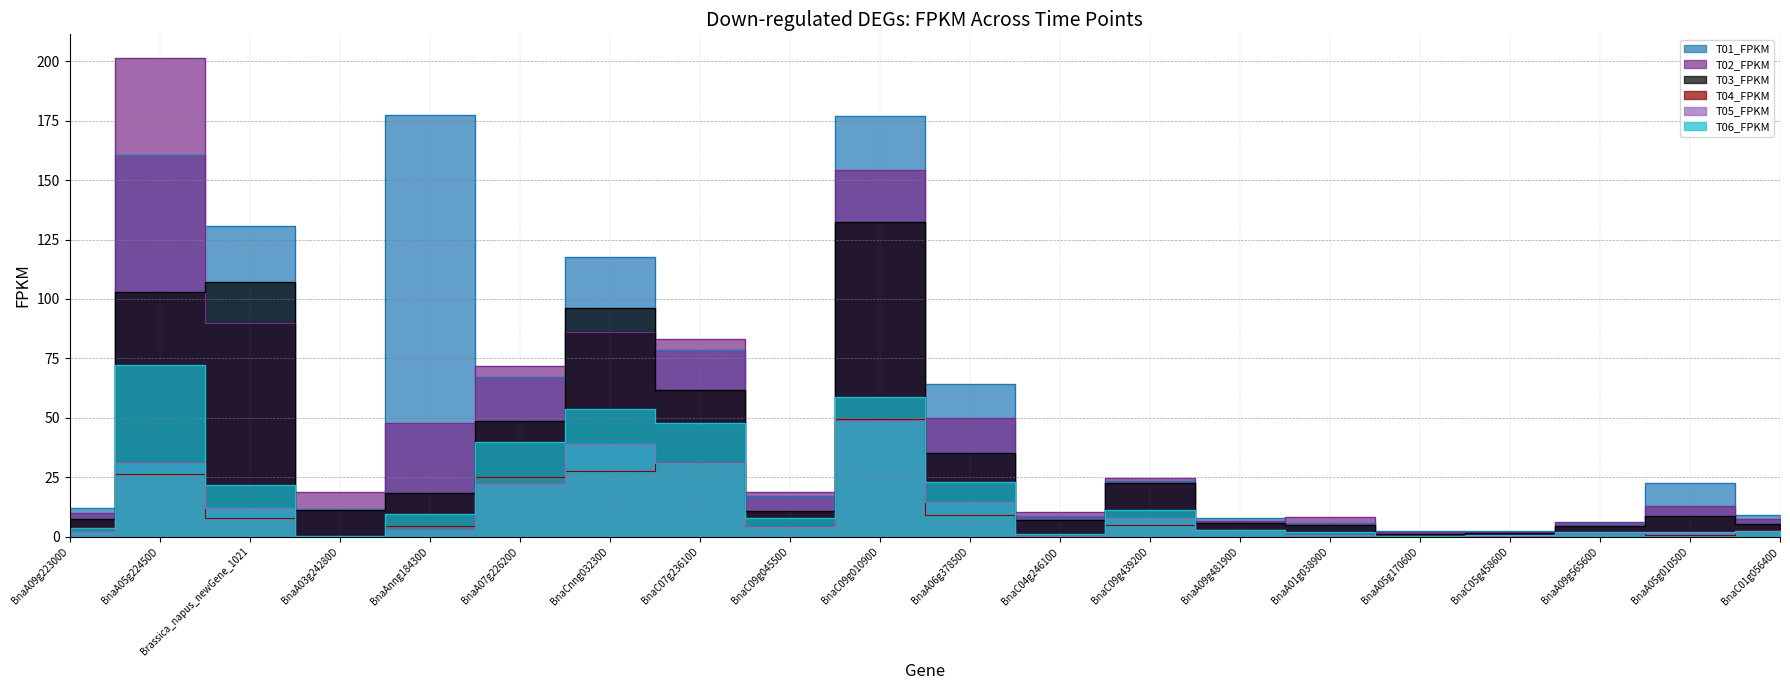

Where does the T06_FPKM series first go above 8?

BnaA05g22450D